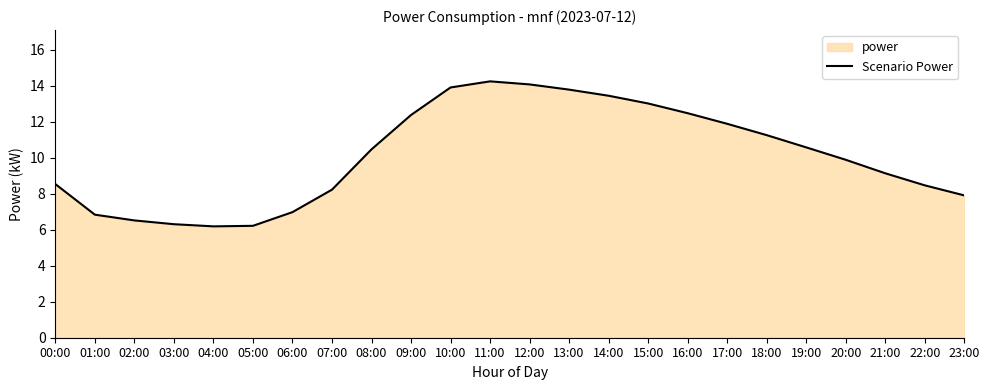

Reading left to right, what are all the values shown in this chart?

00:00=8.5	01:00=6.8	02:00=6.5	03:00=6.3	04:00=6.2	05:00=6.2	06:00=7.0	07:00=8.2	08:00=10.5	09:00=12.4	10:00=13.9	11:00=14.2	12:00=14.1	13:00=13.8	14:00=13.4	15:00=13.0	16:00=12.5	17:00=11.9	18:00=11.3	19:00=10.6	20:00=9.9	21:00=9.1	22:00=8.5	23:00=7.9